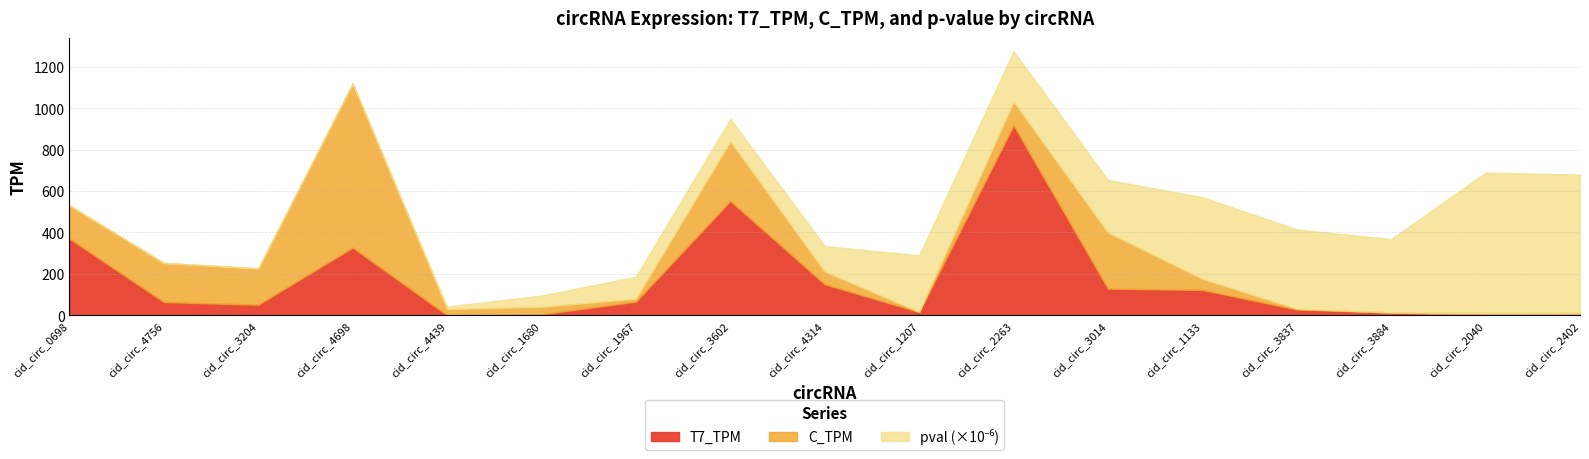

Reading right to left, what are all the values shown in this chart?

T7_TPM: cid_circ_2402=0.0	cid_circ_2040=0.0	cid_circ_3884=14.2	cid_circ_3837=28.4	cid_circ_1133=122.8	cid_circ_3014=128.8	cid_circ_2263=917.7	cid_circ_1207=16.4	cid_circ_4314=150.2	cid_circ_3602=552.5	cid_circ_1967=66.3	cid_circ_1680=5.3	cid_circ_4439=1.1	cid_circ_4698=327.3	cid_circ_3204=51.5	cid_circ_4756=64.4	cid_circ_0698=370.8
C_TPM: cid_circ_2402=12.5	cid_circ_2040=12.2	cid_circ_3884=0.0	cid_circ_3837=3.6	cid_circ_1133=53.4	cid_circ_3014=271.1	cid_circ_2263=114.0	cid_circ_1207=0.6	cid_circ_4314=61.6	cid_circ_3602=287.5	cid_circ_1967=14.4	cid_circ_1680=36.0	cid_circ_4439=29.3	cid_circ_4698=790.4	cid_circ_3204=174.3	cid_circ_4756=188.3	cid_circ_0698=159.5
pval: cid_circ_2402=0.0	cid_circ_2040=0.0	cid_circ_3884=0.0	cid_circ_3837=0.0	cid_circ_1133=0.0	cid_circ_3014=0.0	cid_circ_2263=0.0	cid_circ_1207=0.0	cid_circ_4314=0.0	cid_circ_3602=0.0	cid_circ_1967=0.0	cid_circ_1680=0.0	cid_circ_4439=0.0	cid_circ_4698=0.0	cid_circ_3204=0.0	cid_circ_4756=0.0	cid_circ_0698=0.0